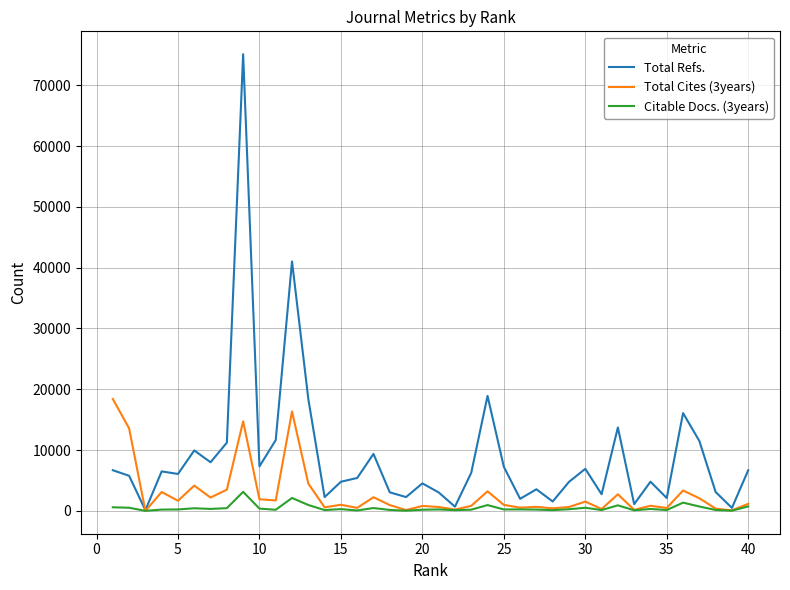

True or false: Total Cites (3years) and Total Refs. cross at least once.

True